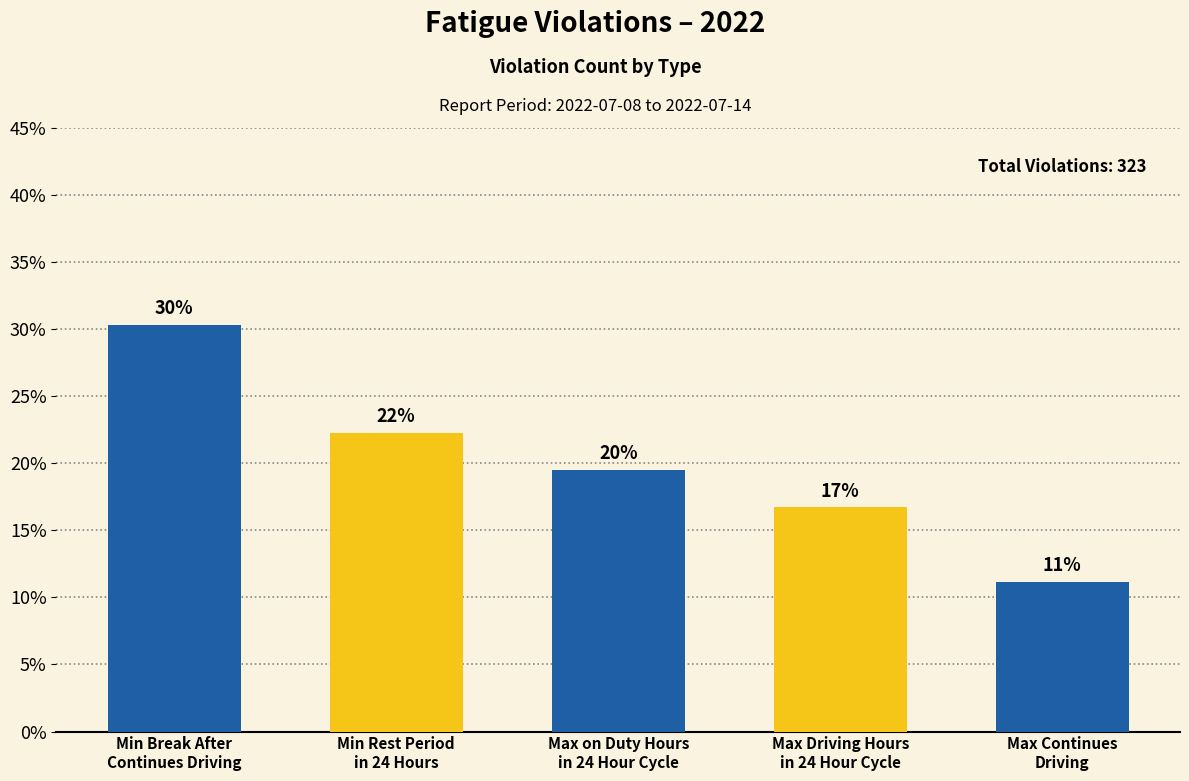

Does the chart contain any negative values?

No